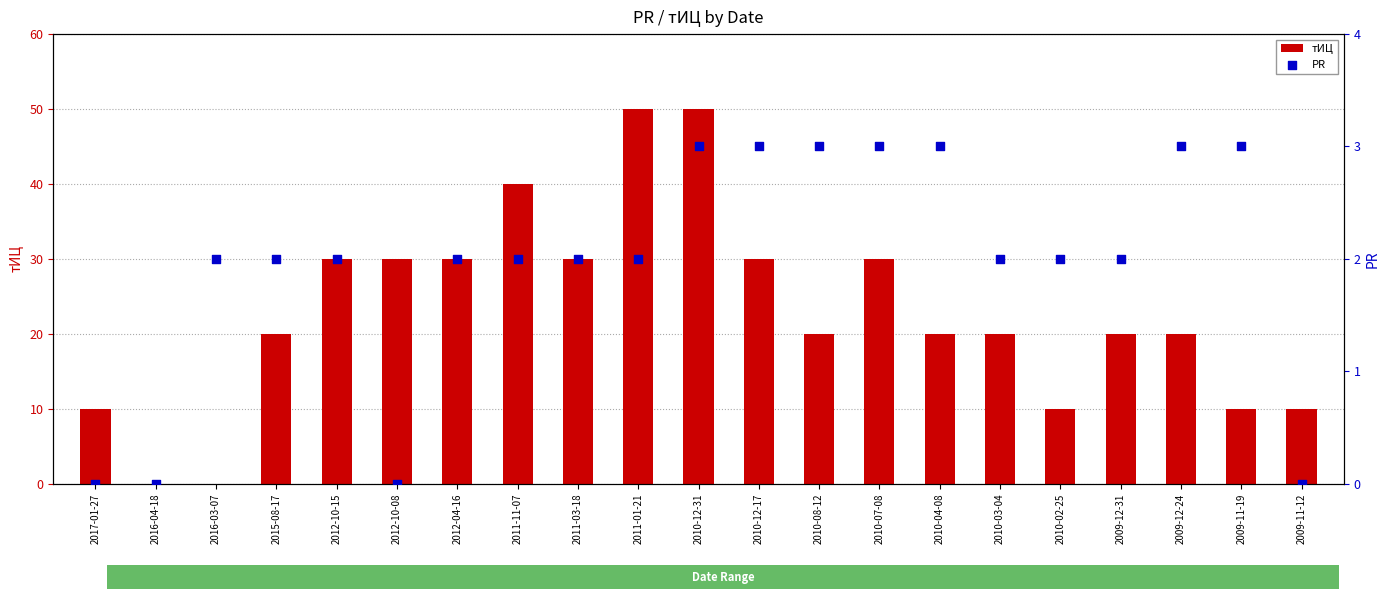

What are all the series names shown in the legend?

тИЦ, PR